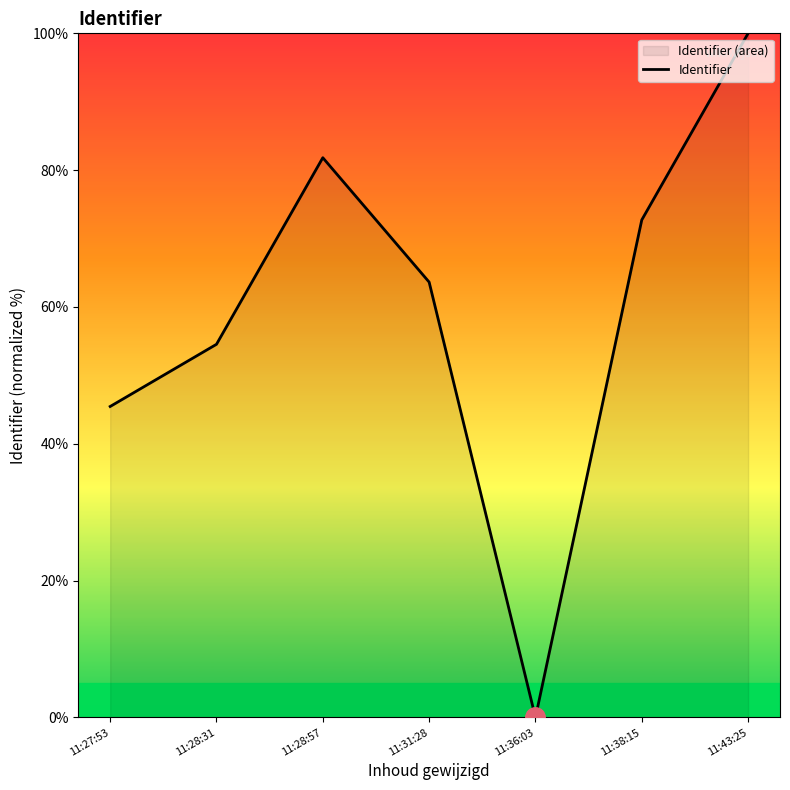

Between 11:43:25 and 11:36:03, which is larger?

11:43:25